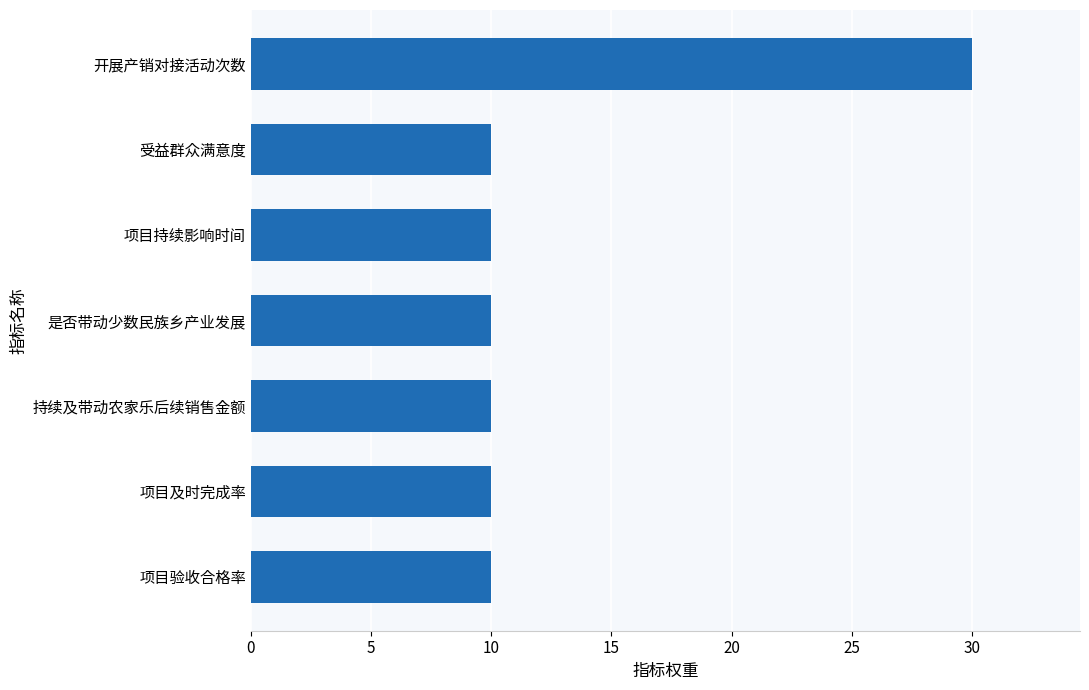

True or false: the data shows 6 at 受益群众满意度.

False